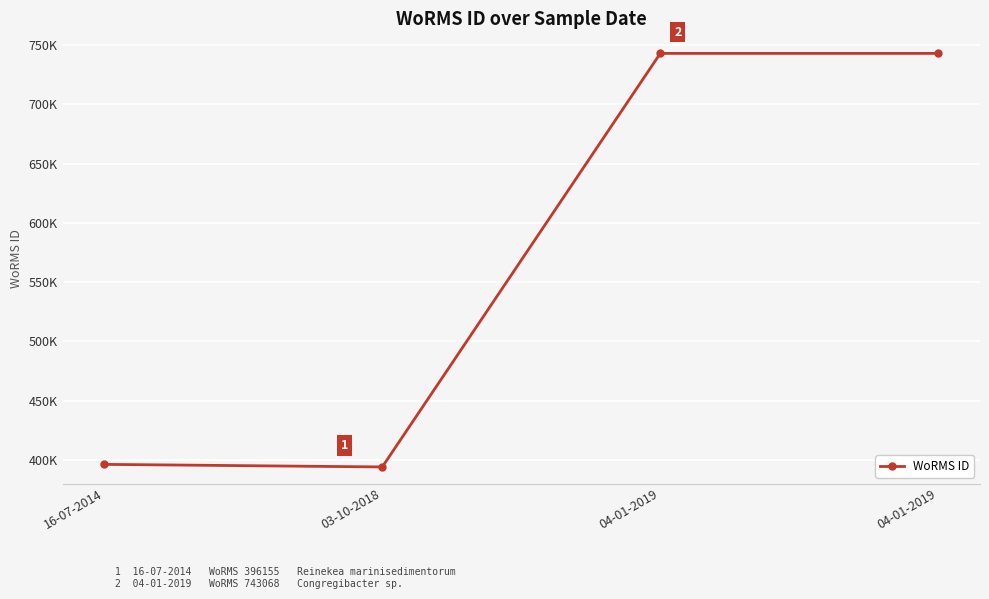

At which category does the chart reach its peak across all series?

04-01-2019